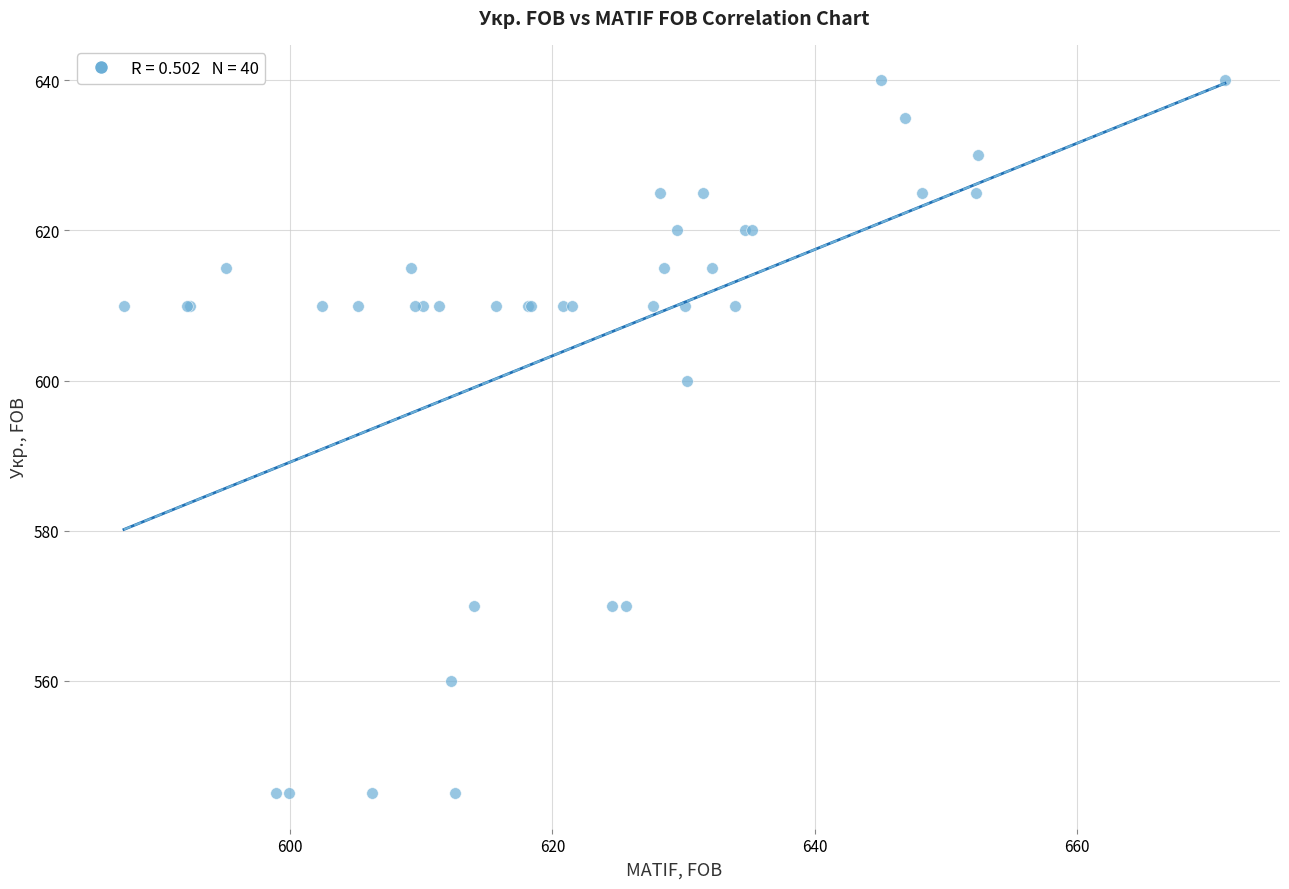

What Y value in the scatter plot is closest to 592?

600